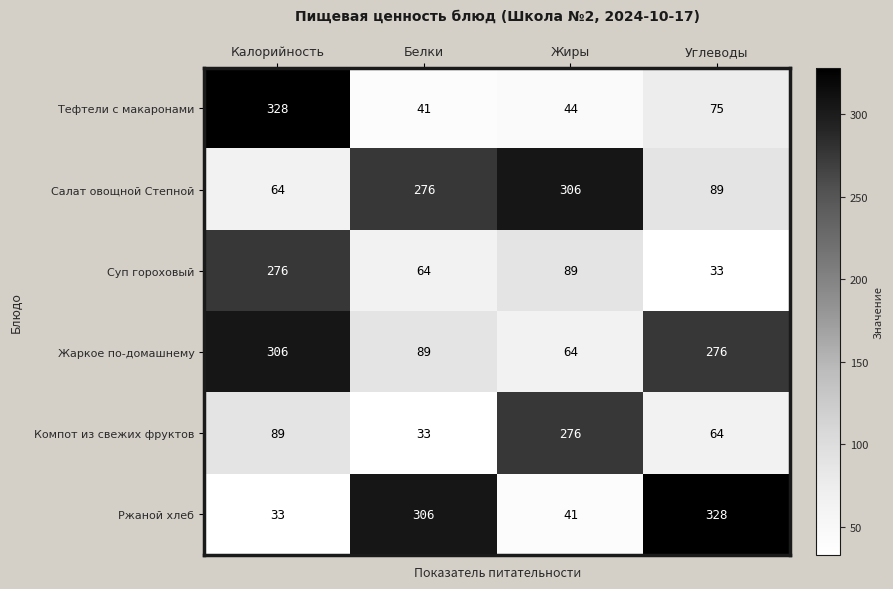

What is the difference between the maximum and minimum values in the Ржаной хлеб series?

295